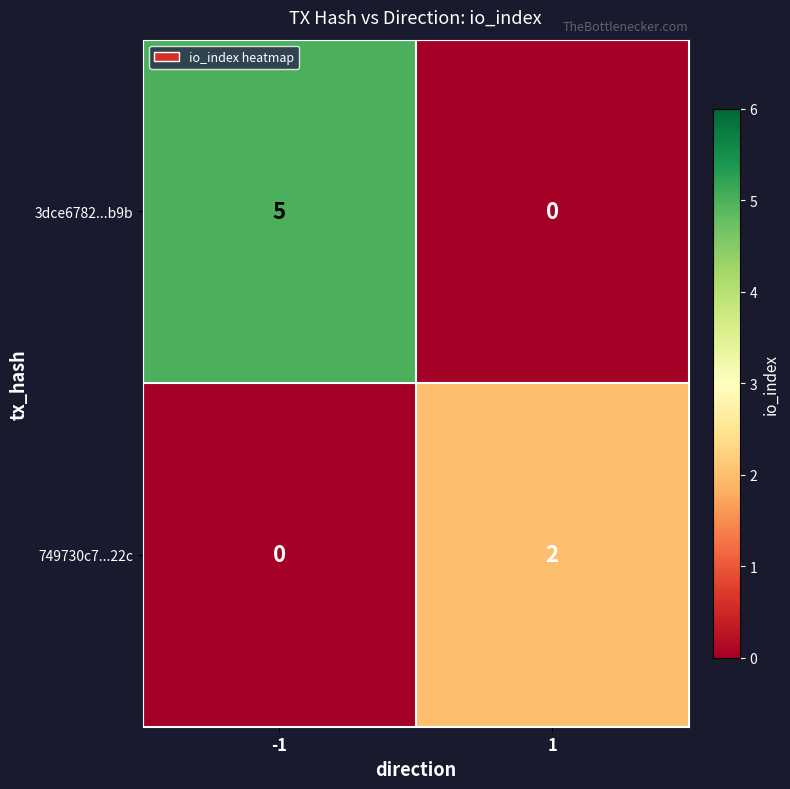

What is the total value across all series at -1?

5